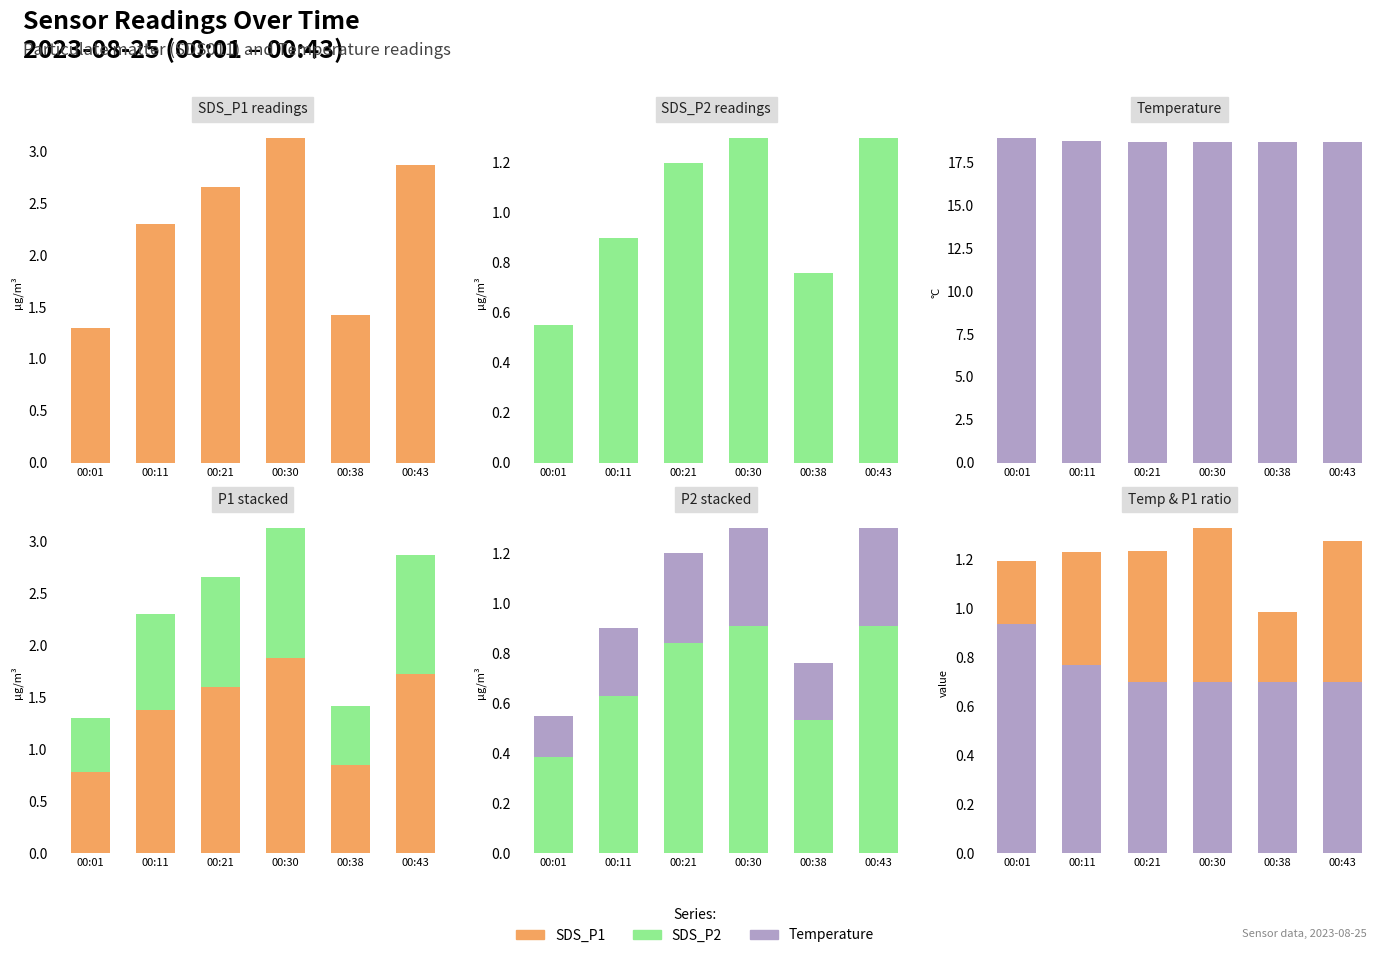

What is the difference between the Secondary values at 00:11 and 00:01?

0.2